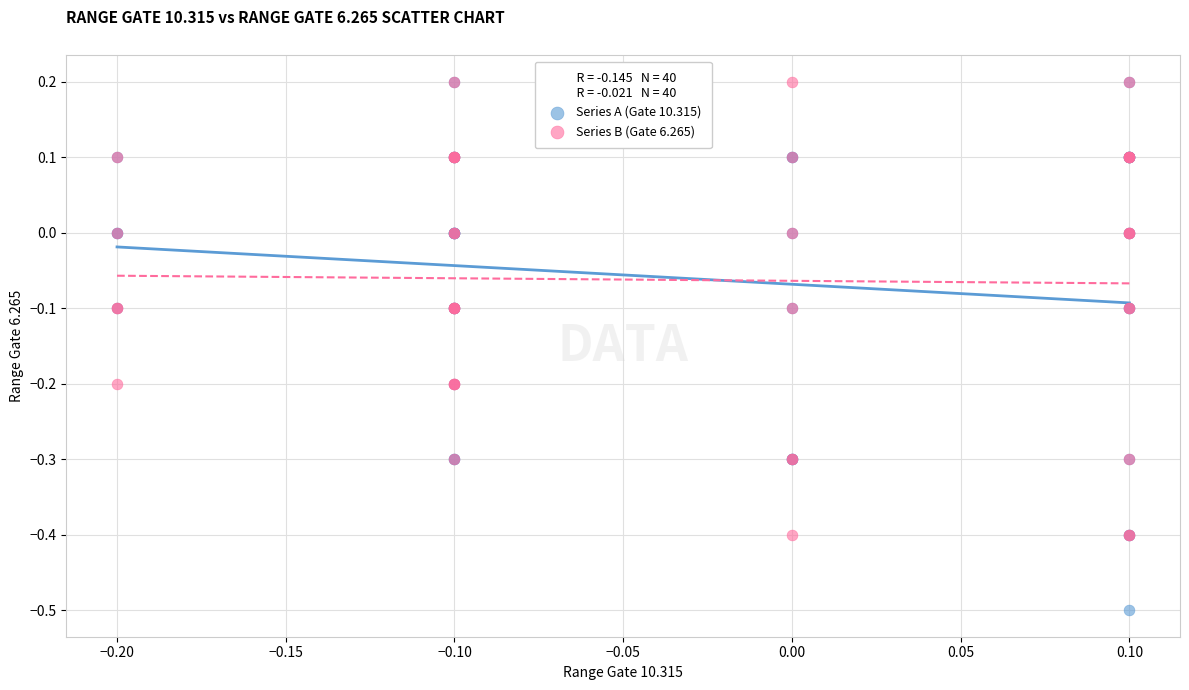

Which series reaches the minimum Y coordinate?

Series A (Gate 10.315)